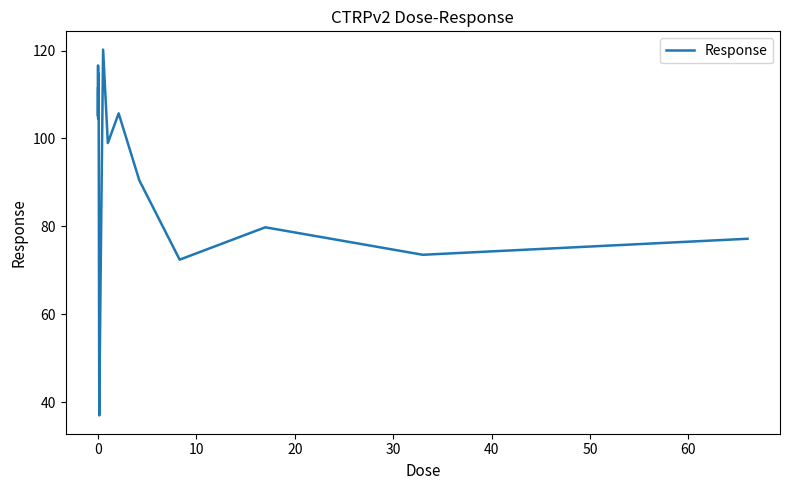

What is the difference between the maximum and minimum values?

83.2